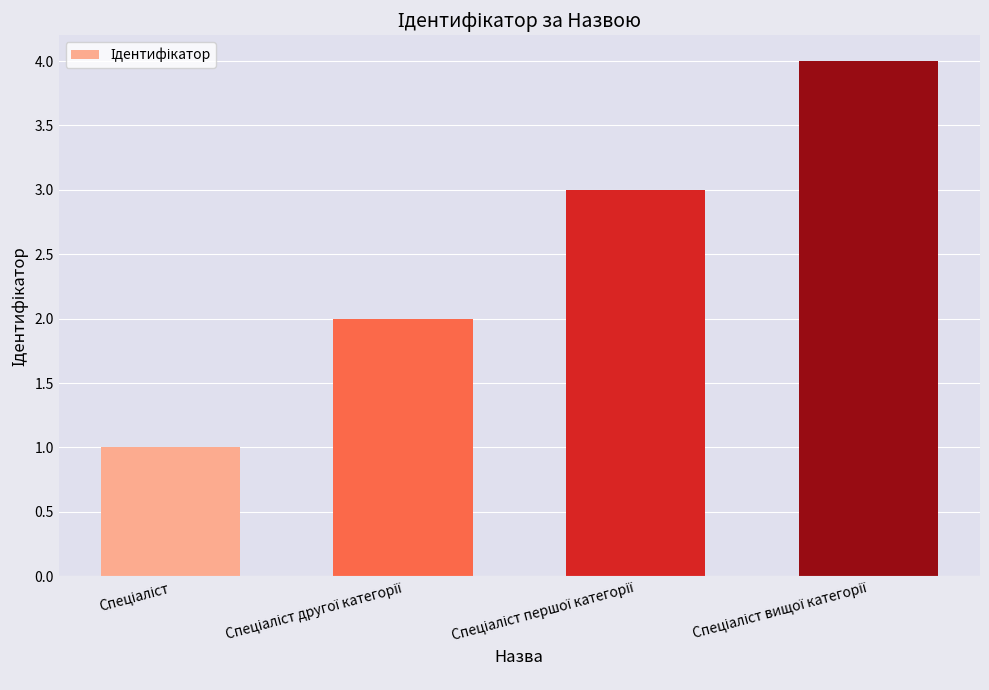

How many bars are there in total?

4